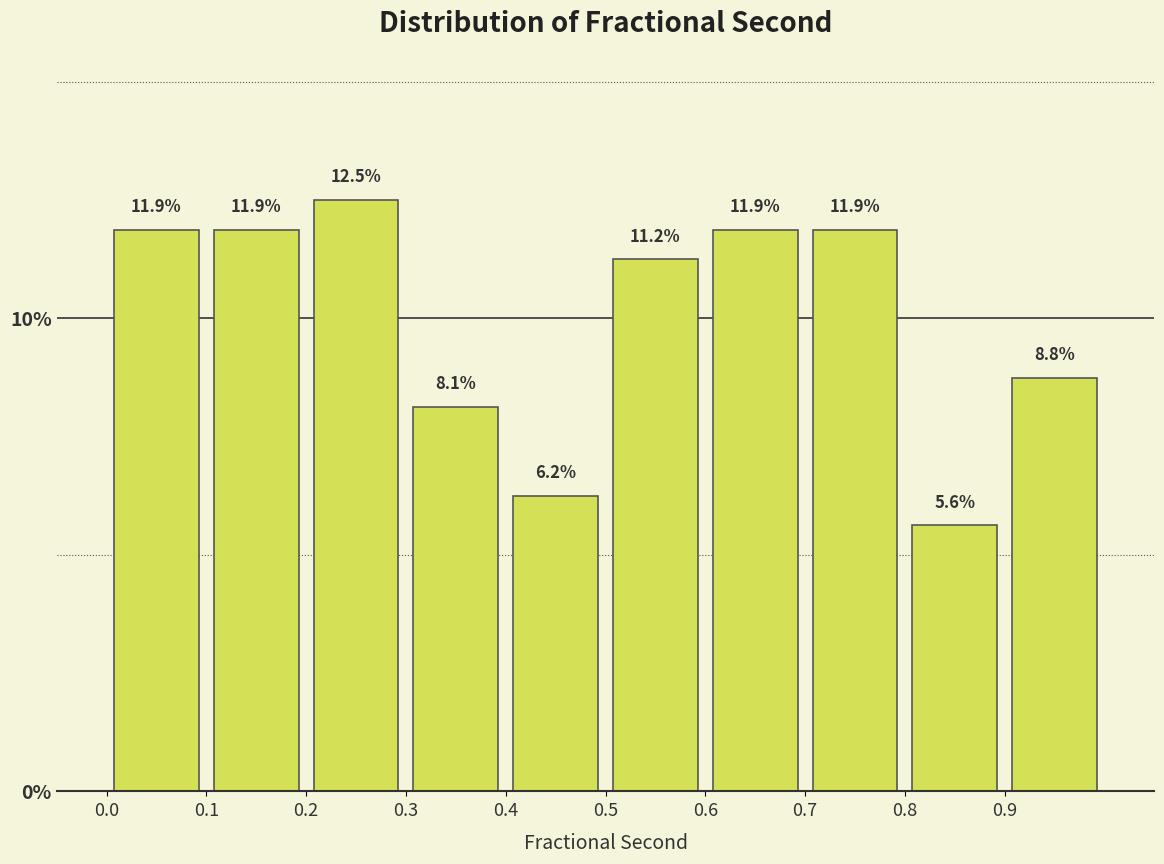

Reading left to right, list every bar in this chart as the range it spans on the x-axis followed by its height.

0.0 to 0.1: 11.9
0.1 to 0.2: 11.9
0.2 to 0.3: 12.5
0.3 to 0.4: 8.1
0.4 to 0.5: 6.2
0.5 to 0.6: 11.2
0.6 to 0.7: 11.9
0.7 to 0.8: 11.9
0.8 to 0.9: 5.6
0.9 to 1.0: 8.8